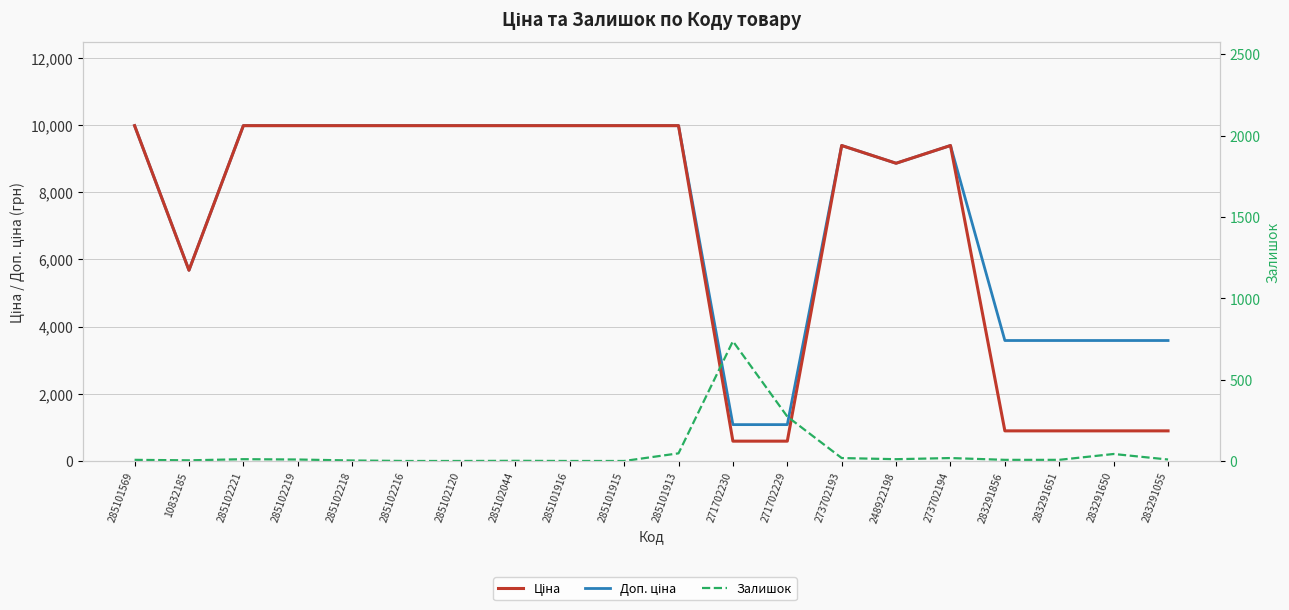

At how many categories does at least one series exceed 9000?

12